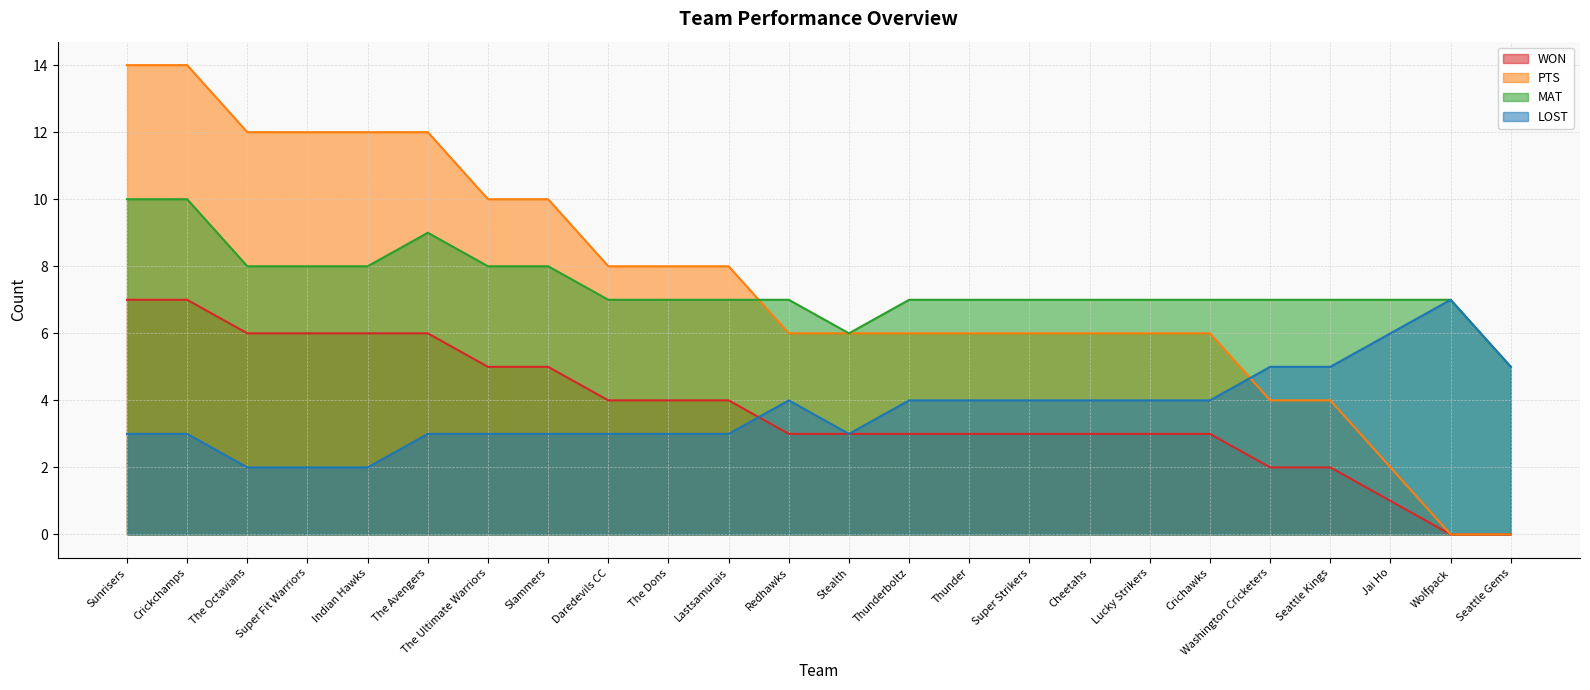

What are all the series names shown in the legend?

WON, PTS, MAT, LOST